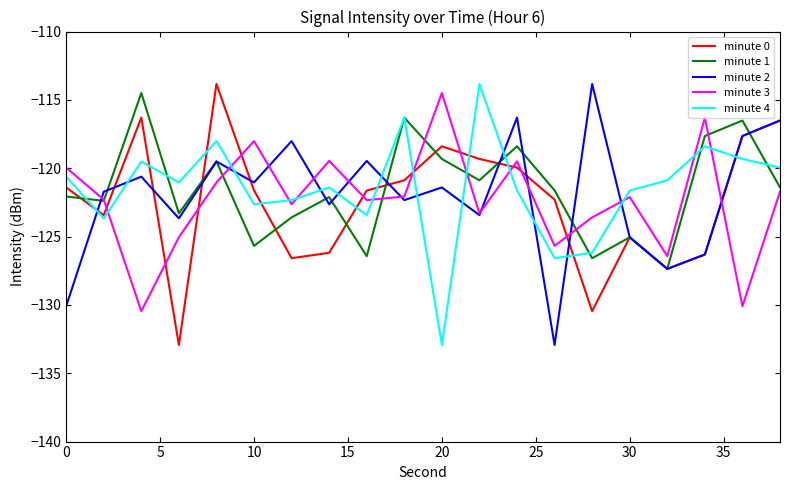

Reading right to left, transcribe all the data shown in this chart.

minute 0: -116.5	-117.6	-126.3	-127.4	-125.1	-130.5	-122.3	-120.0	-119.3	-118.4	-120.9	-121.6	-126.2	-126.6	-121.6	-113.8	-132.9	-116.3	-123.4	-121.4
minute 1: -121.4	-116.5	-117.6	-127.4	-125.1	-126.6	-121.6	-118.4	-120.9	-119.3	-116.3	-126.4	-122.1	-123.6	-125.7	-119.5	-123.3	-114.5	-122.4	-122.1
minute 2: -116.5	-117.6	-126.3	-127.4	-125.1	-113.8	-132.9	-116.3	-123.4	-121.4	-122.3	-119.5	-122.6	-118.0	-121.0	-119.5	-123.7	-120.6	-121.7	-130.1
minute 3: -121.7	-130.1	-116.3	-126.4	-122.1	-123.6	-125.7	-119.5	-123.3	-114.5	-122.1	-122.3	-119.5	-122.6	-118.0	-121.0	-125.1	-130.5	-122.3	-120.0
minute 4: -120.0	-119.3	-118.4	-120.9	-121.6	-126.2	-126.6	-121.6	-113.8	-132.9	-116.3	-123.4	-121.4	-122.3	-122.6	-118.0	-121.0	-119.5	-123.7	-120.6